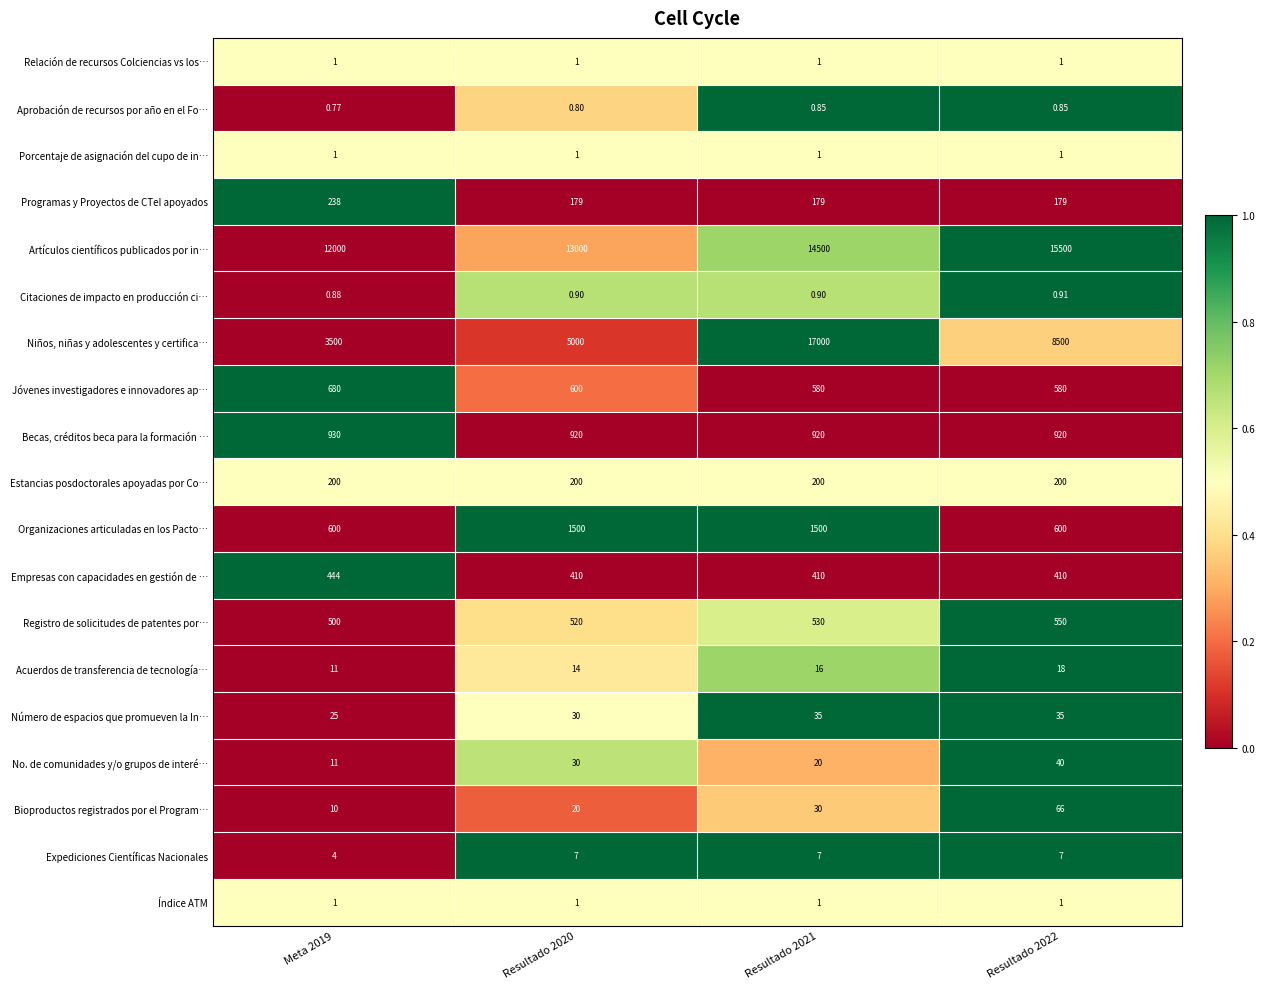

Which series has the widest spread of values?

Niños, niñas y adolescentes y certifica…